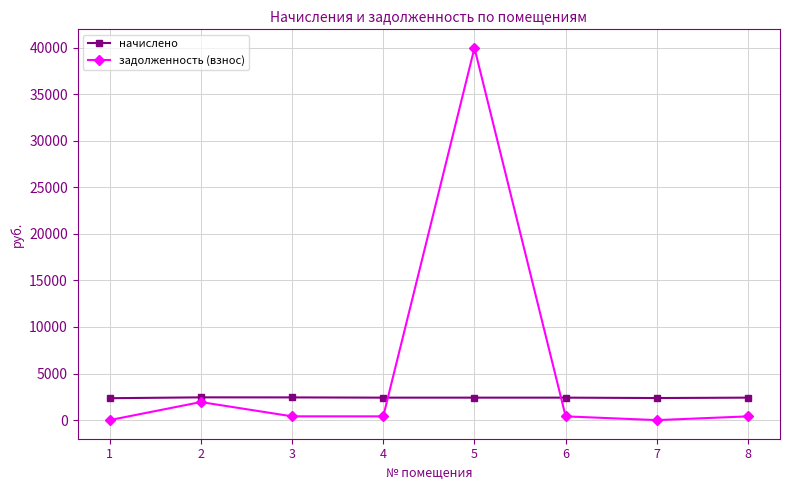

True or false: начислено has a value of 863.8 at 1.

False